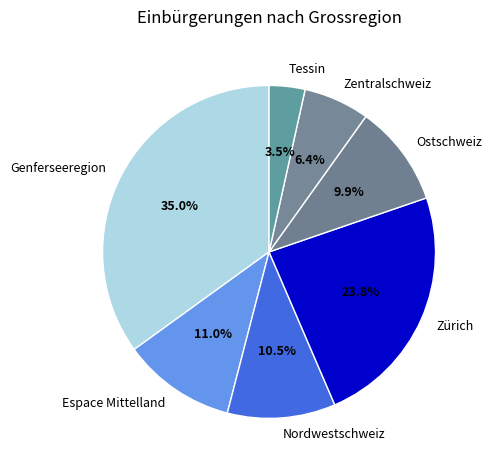

What portion of the pie excludes Ostschweiz?

90.1%